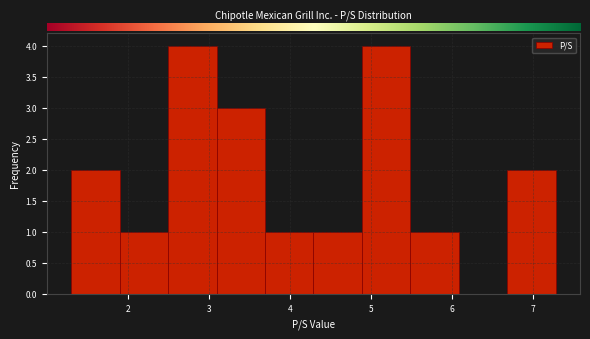

Reading left to right, list every bar in this chart as the range it spans on the x-axis followed by its height. Neither the bar edges nor the heights are printed on the chart, so give them approximately, as read against the axes.

1.3 to 1.9: 2
1.9 to 2.5: 1
2.5 to 3.1: 4
3.1 to 3.7: 3
3.7 to 4.3: 1
4.3 to 4.9: 1
4.9 to 5.5: 4
5.5 to 6.1: 1
6.1 to 6.7: 0
6.7 to 7.3: 2